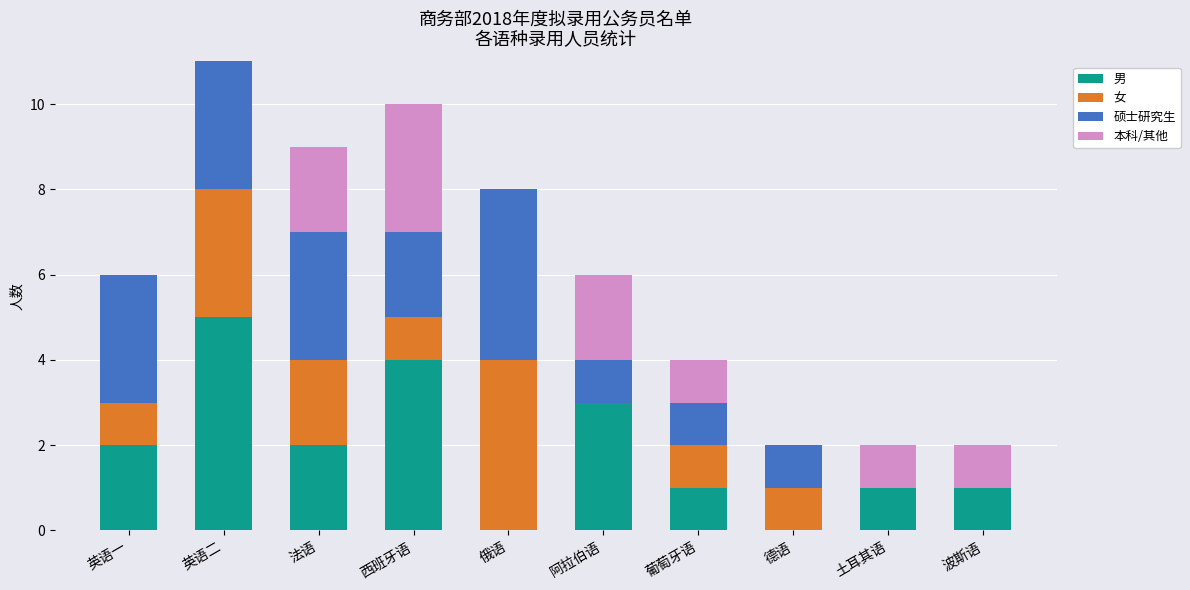

Does the chart contain any negative values?

No